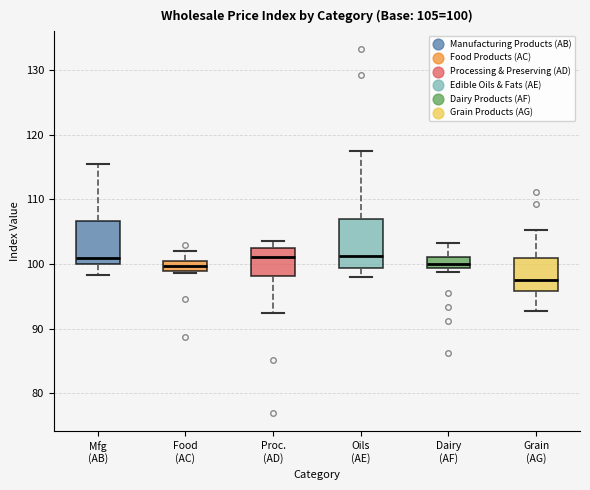

Comparing the boxes themselves (not the whiskers), which one is the tallest?

Oils (AE)